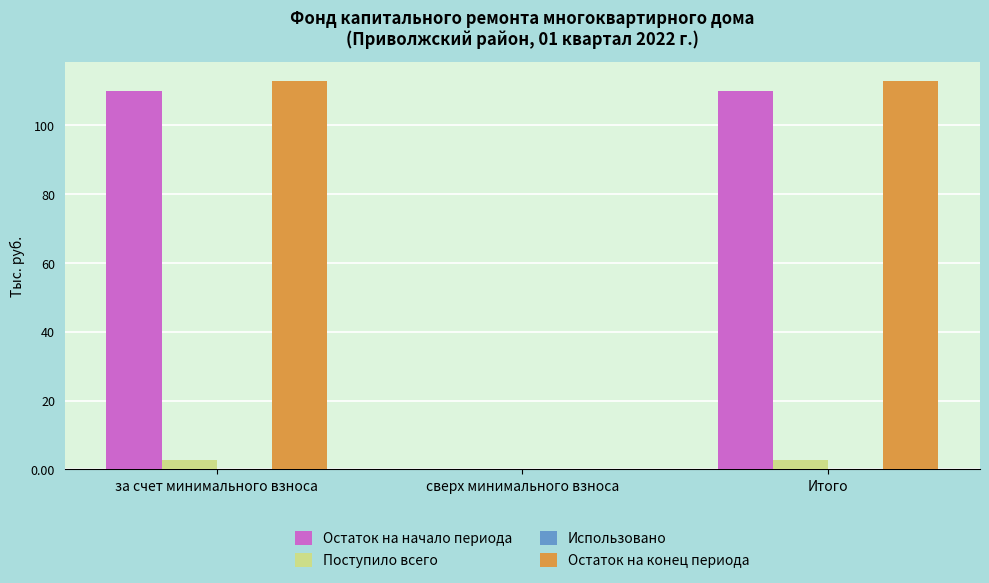

Which series changed the most between сверх минимального взноса and Итого?

Остаток на конец периода